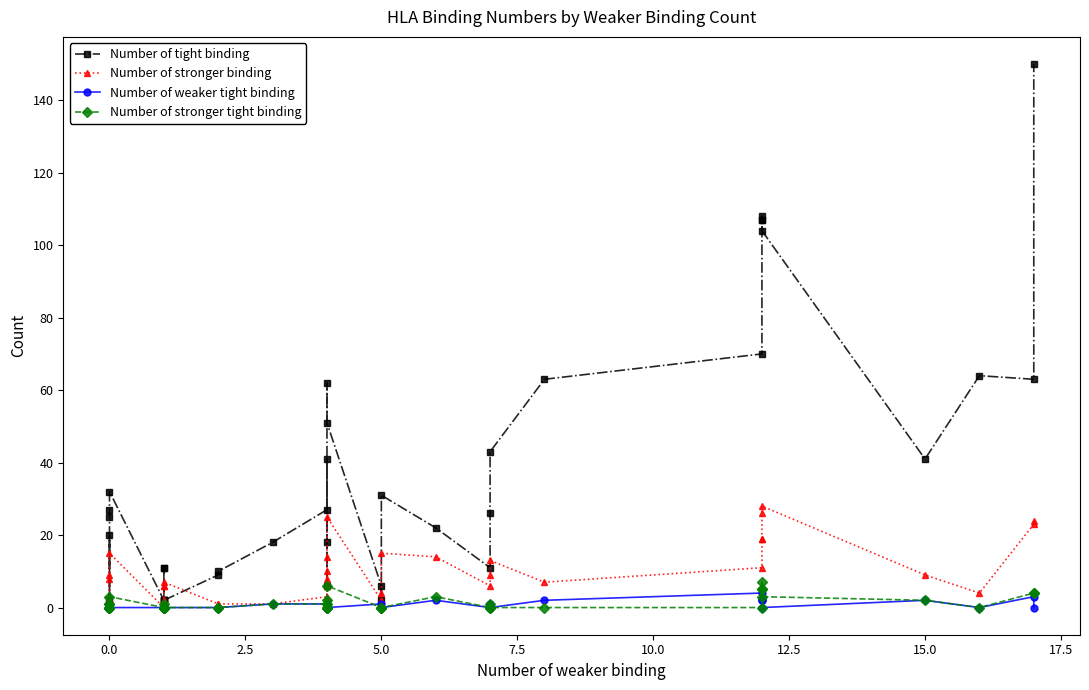

How many categories are shown in the chart?

40